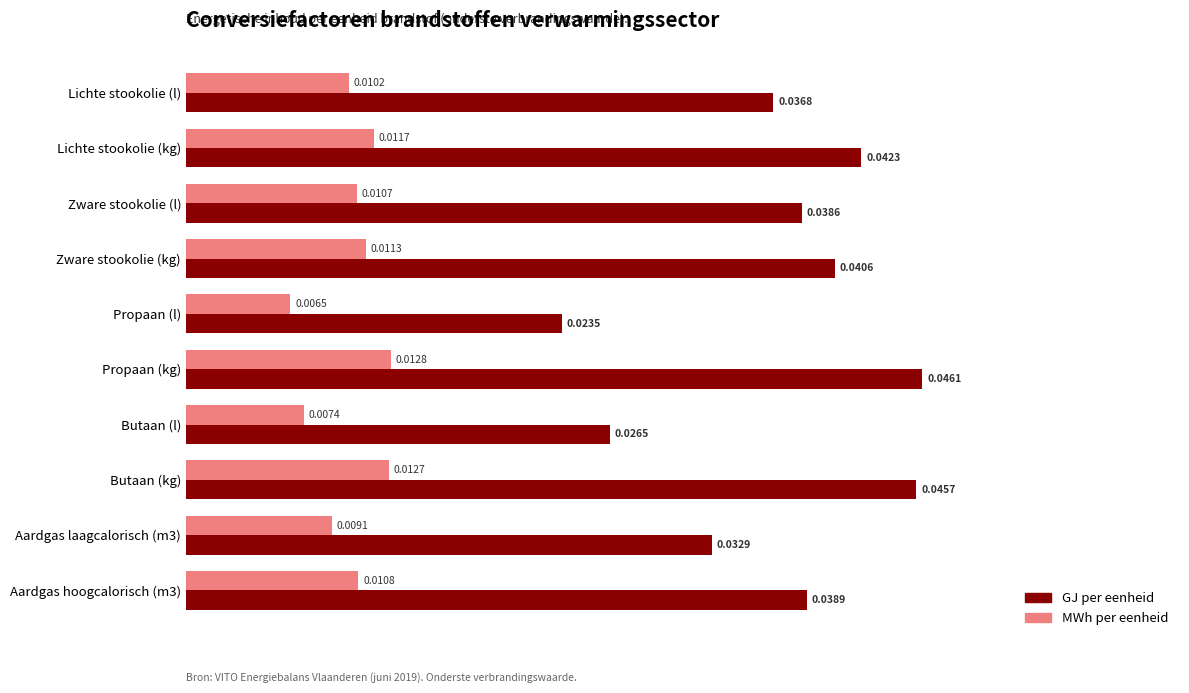

At how many categories does at least one series exceed 0?

10